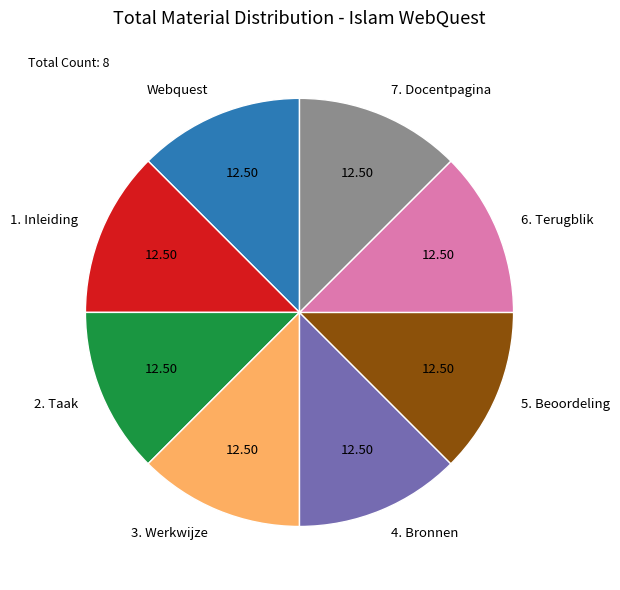

Is there any slice that represents more than half of the pie?

No